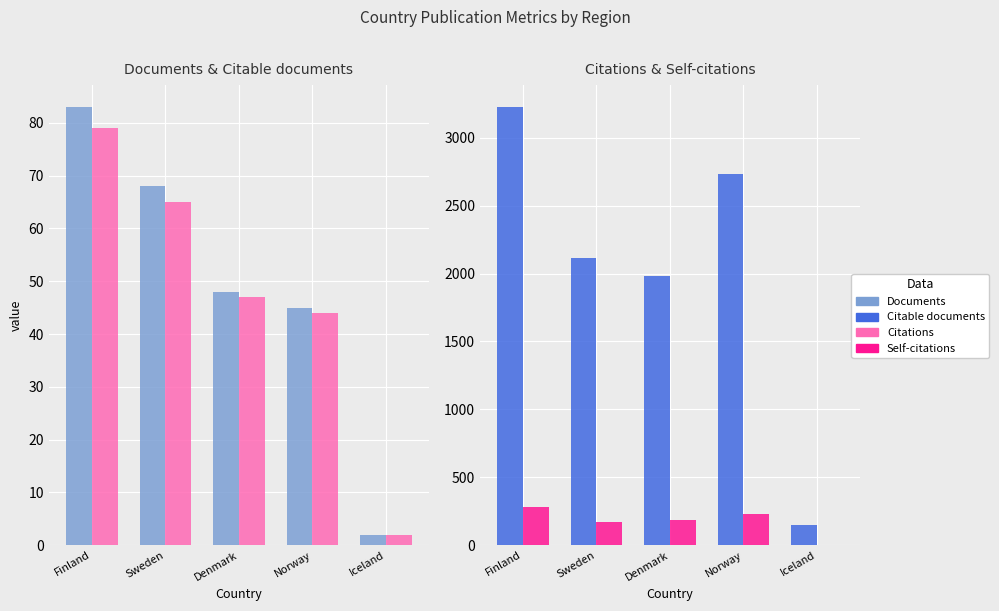

What is the average value of the Citable documents series?

47